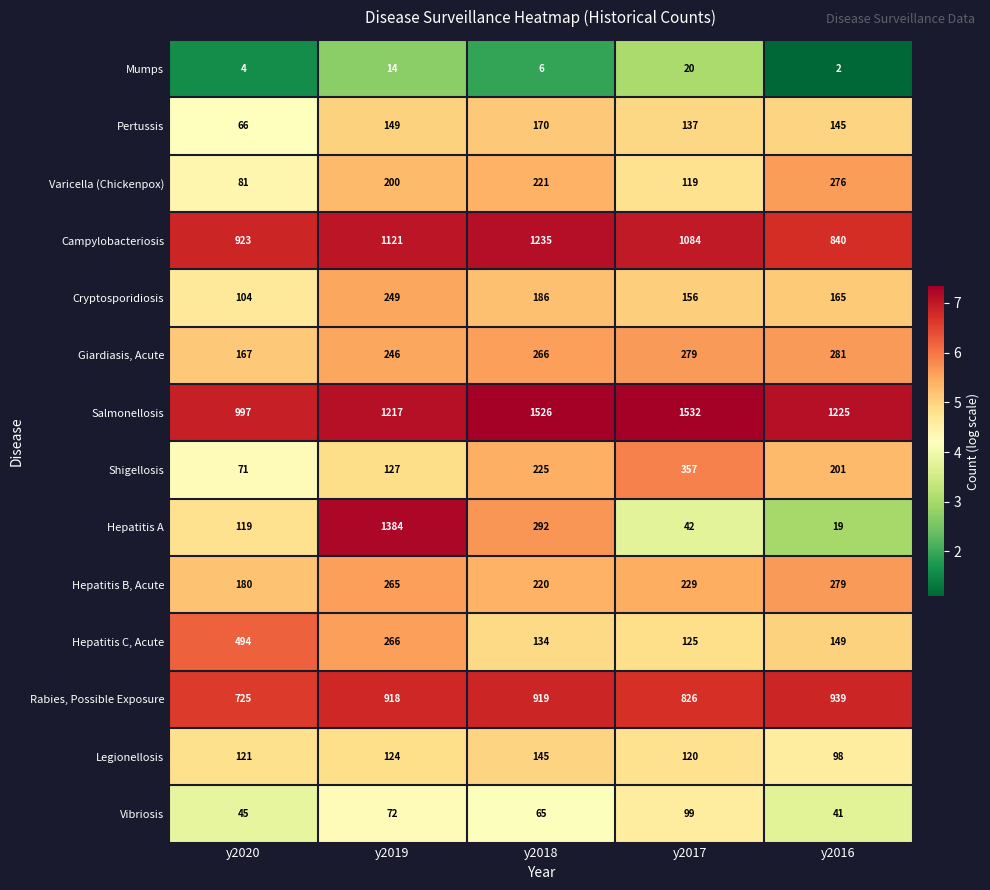

Which label corresponds to the smallest value in the chart?

y2016